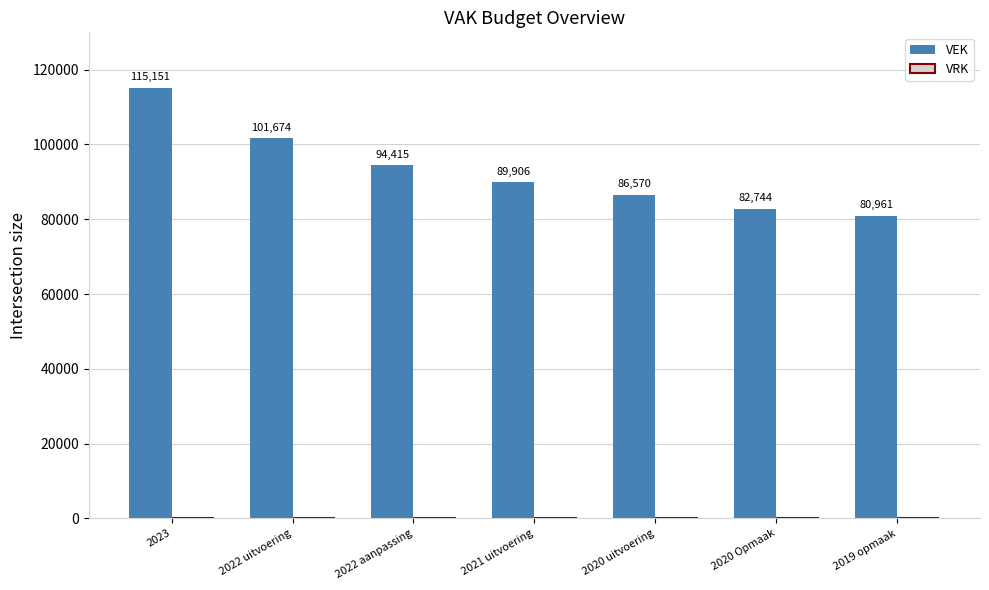

Between 2020 uitvoering and 2022 aanpassing, which is larger?

2022 aanpassing